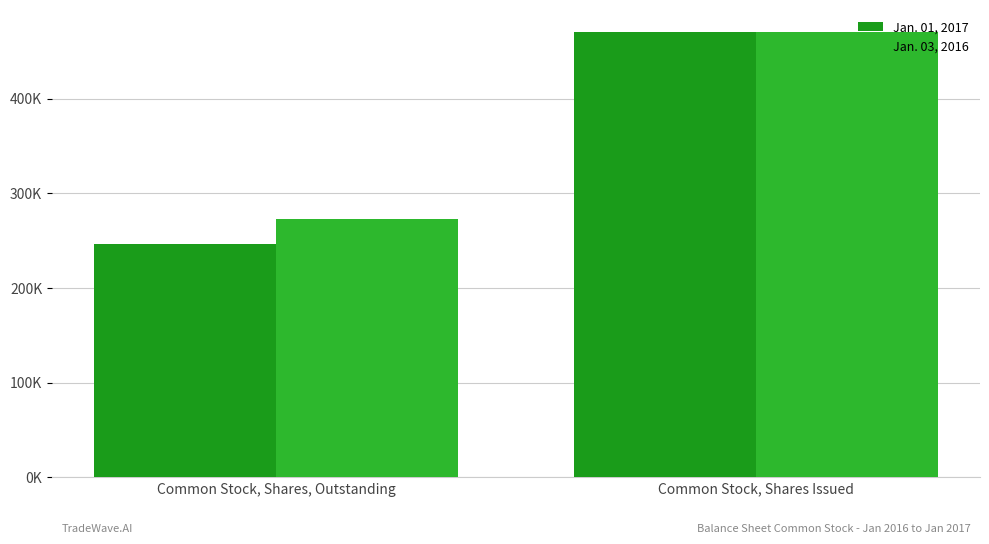

What are all the series names shown in the legend?

Jan. 01, 2017, Jan. 03, 2016